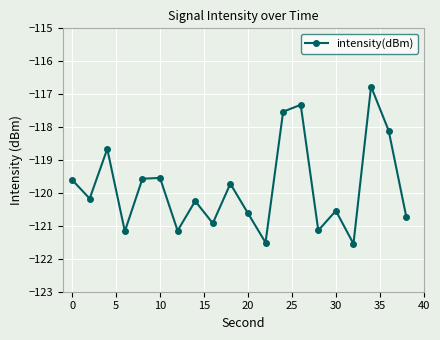

What is the average value?

-119.8